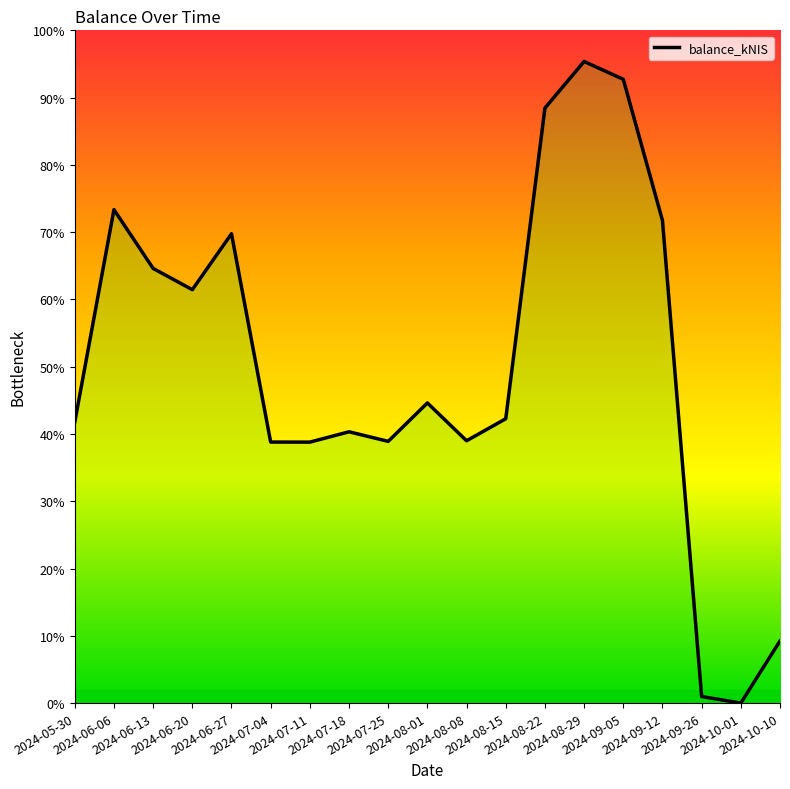

What is the label of the 11th point from the right?

2024-07-25